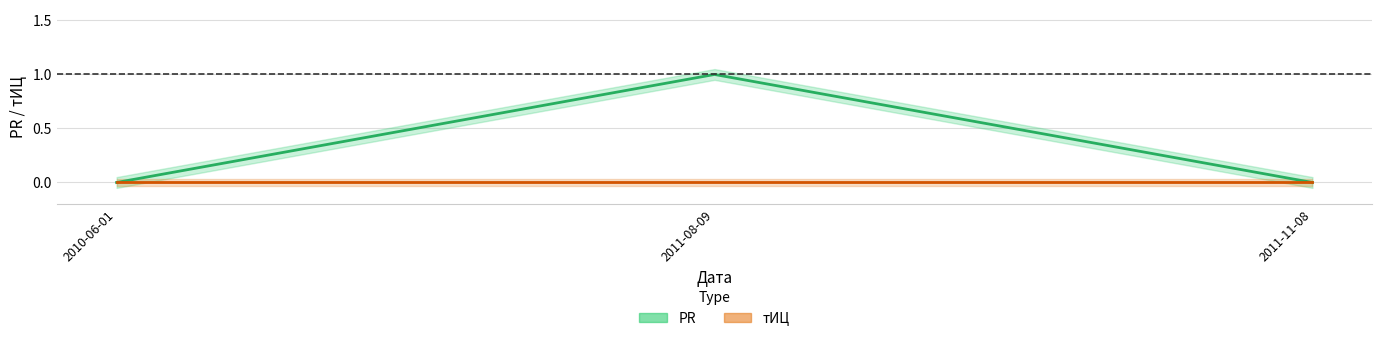

Count the number of categories in the chart.

3